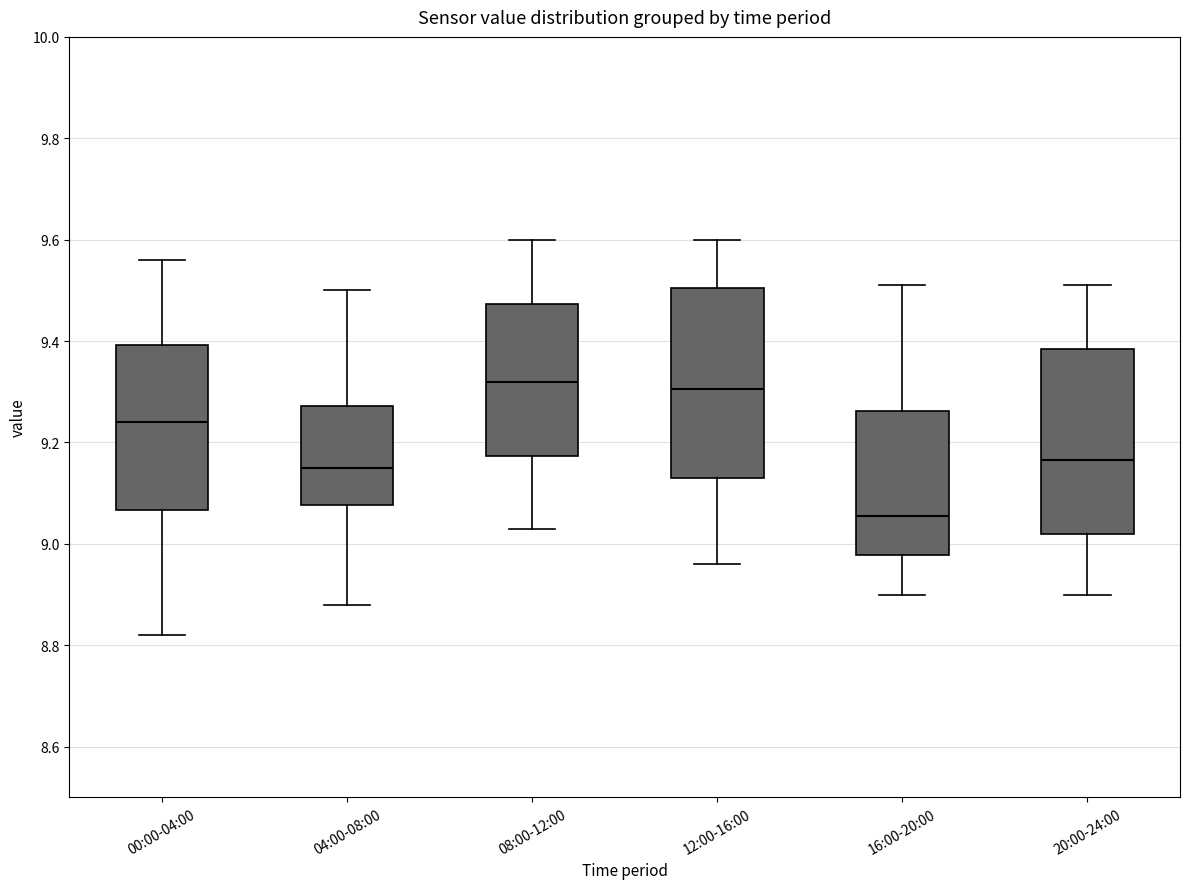

Reading left to right, read every box against the y-axis: the position of its median line, the range the box covers, and the ends of its whiskers. The values are not printed on the chart, so give them approximately, as read against the axis.

00:00-04:00: median 9.24, box 9.06 to 9.40, whiskers 8.82 to 9.56
04:00-08:00: median 9.16, box 9.08 to 9.28, whiskers 8.88 to 9.50
08:00-12:00: median 9.32, box 9.18 to 9.48, whiskers 9.04 to 9.60
12:00-16:00: median 9.30, box 9.14 to 9.50, whiskers 8.96 to 9.60
16:00-20:00: median 9.06, box 8.98 to 9.26, whiskers 8.90 to 9.52
20:00-24:00: median 9.16, box 9.02 to 9.38, whiskers 8.90 to 9.52